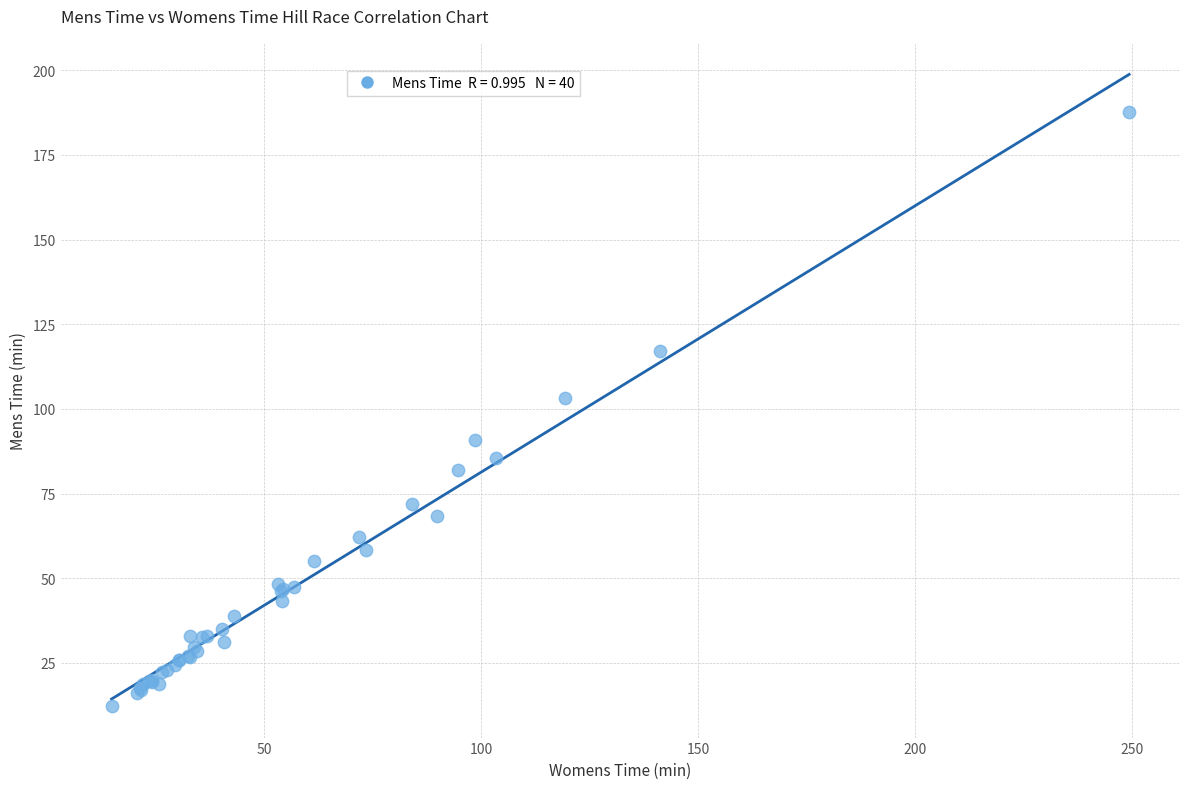

What Y value in the scatter plot is closest to 99?

103.3